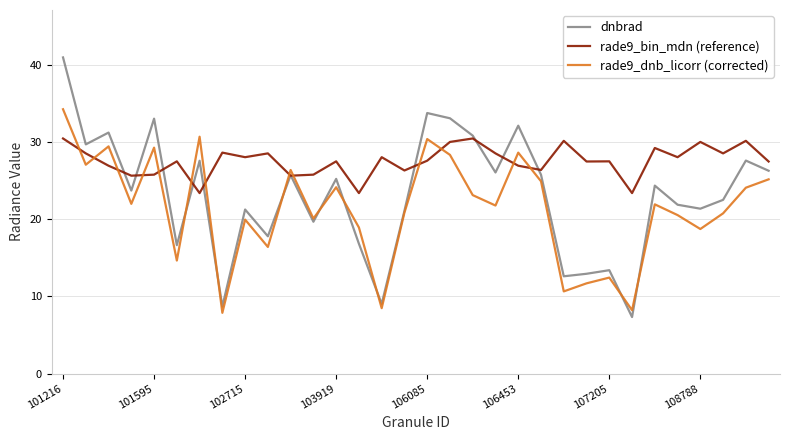

Which series has the largest range (max minus min)?

dnbrad